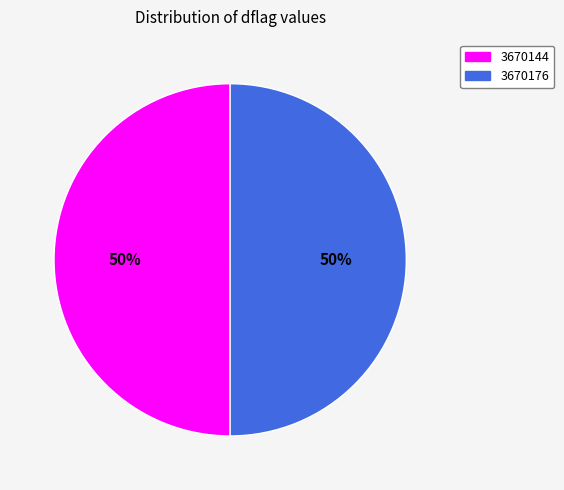

Do 3670176 and 3670144 together represent more than half of the pie?

Yes